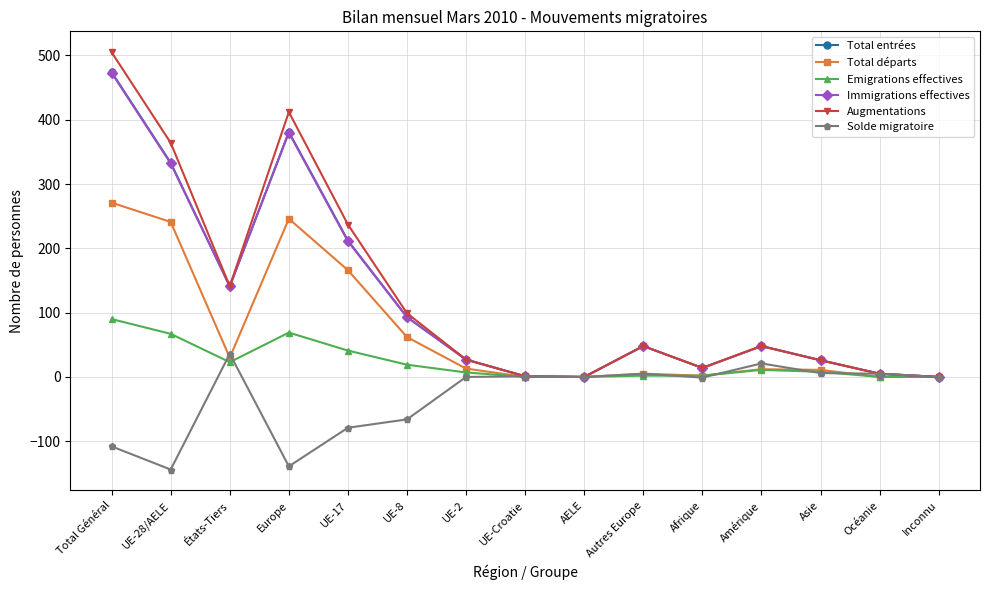

What is the smallest value displayed?

-144